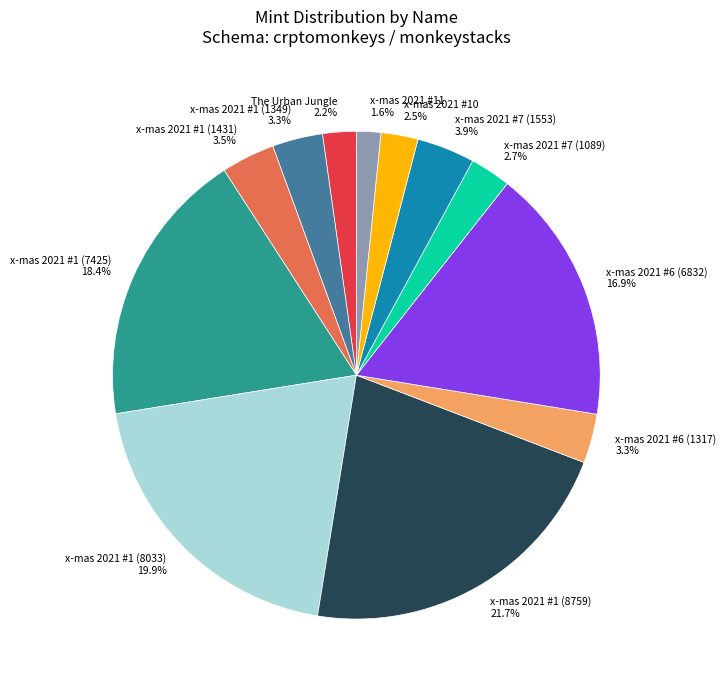

What is the largest slice in the pie chart?

x-mas 2021 #1 (8759)